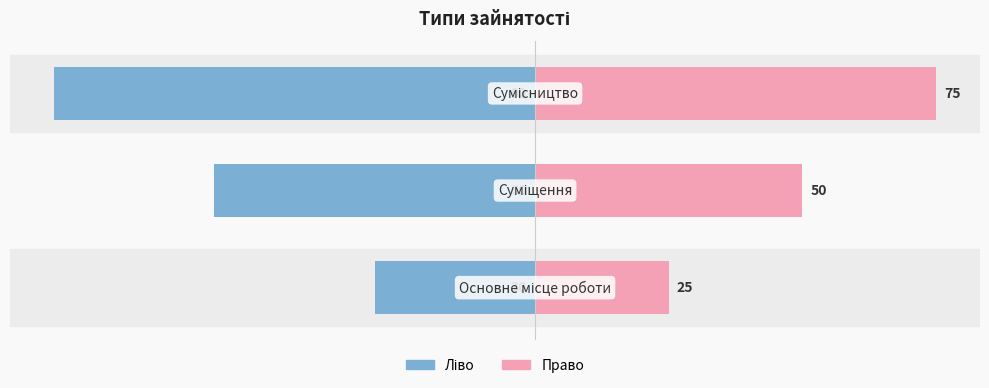

Are the bars grouped side by side (vs. stacked)?

Yes